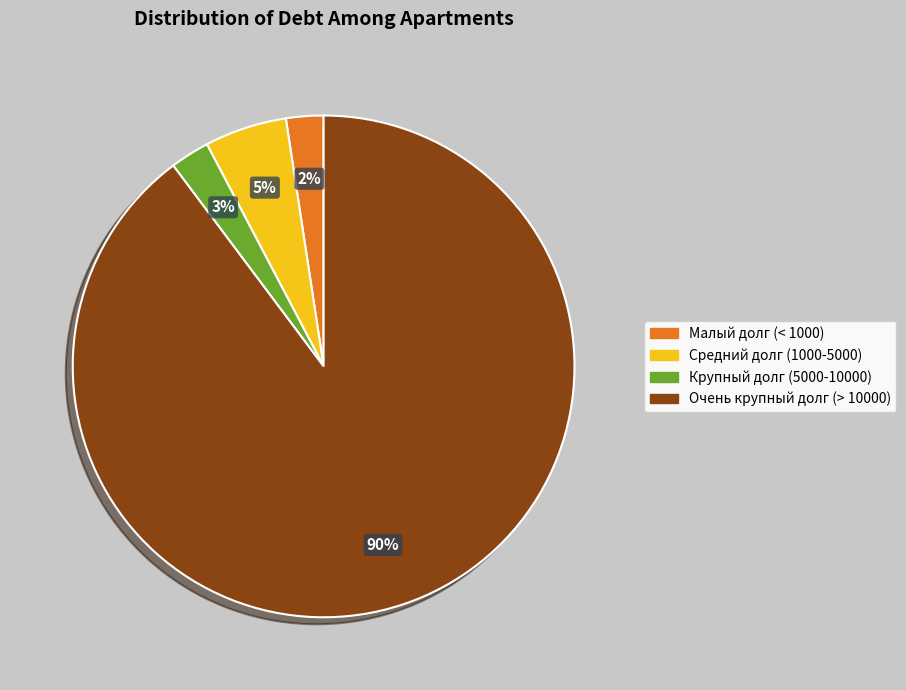

To the nearest percent, what is the average slice percentage?

25%